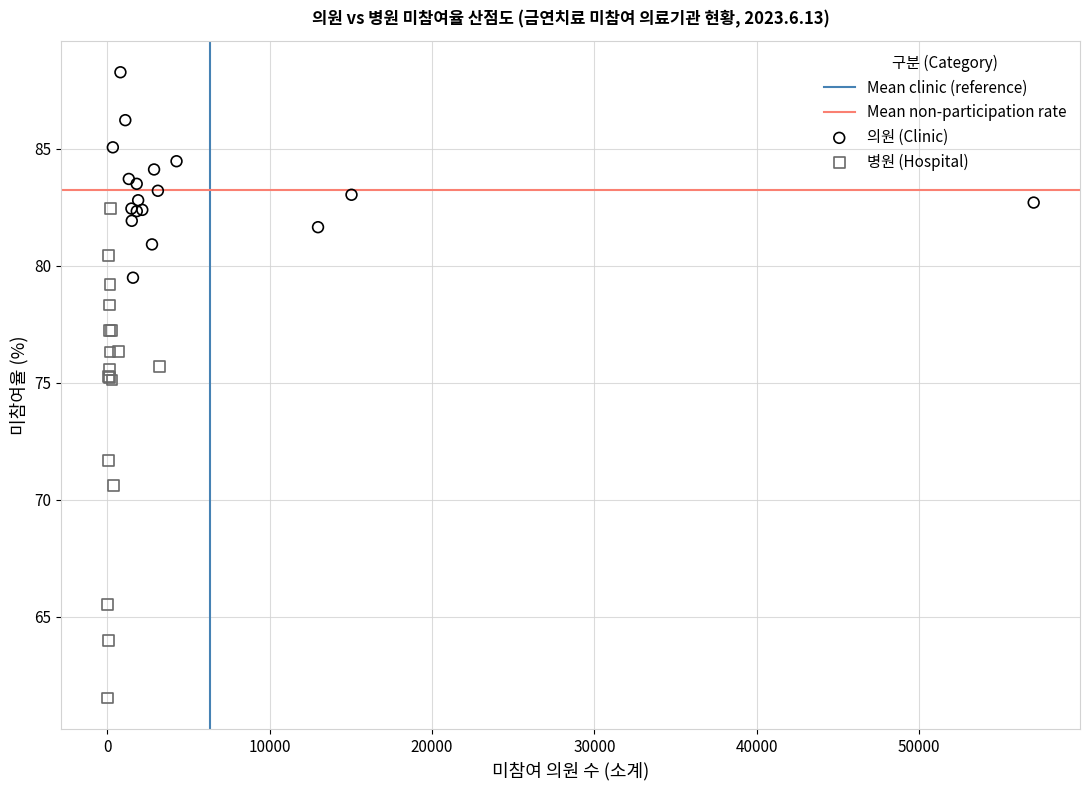

Which series contains the highest Y value?

의원 (Clinic)